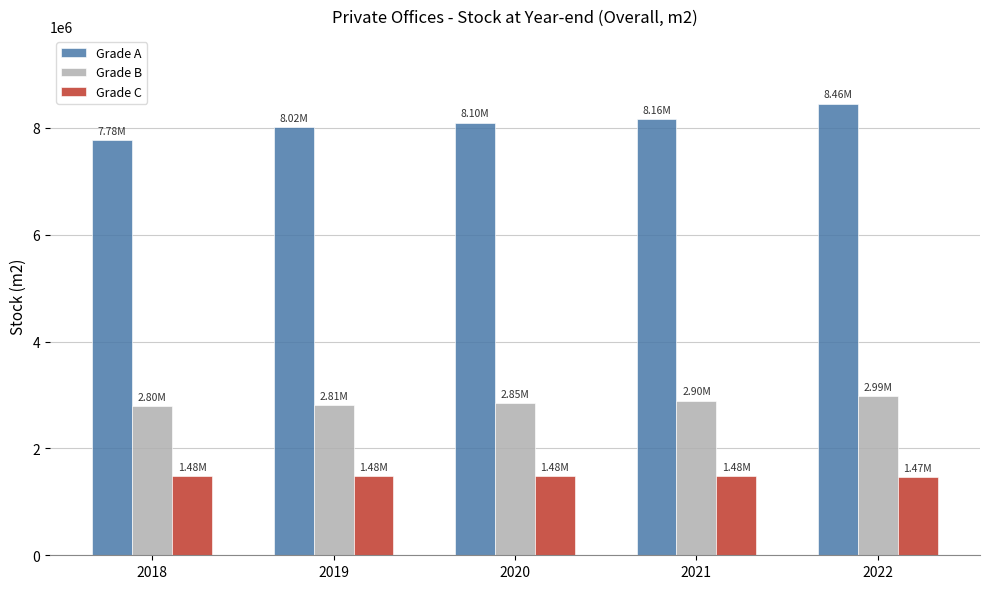

Are the bars horizontal?

No